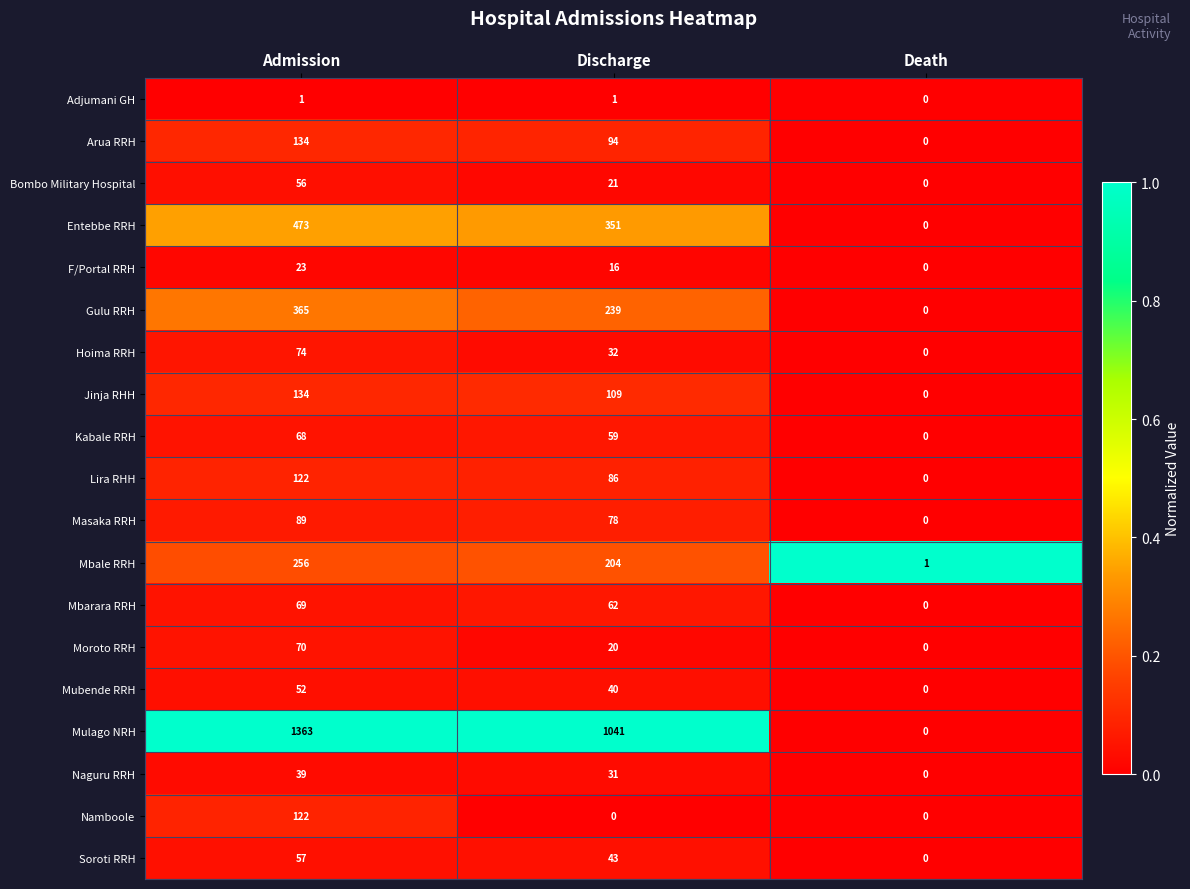

Which series changed the most between Admission and Death?

Mulago NRH